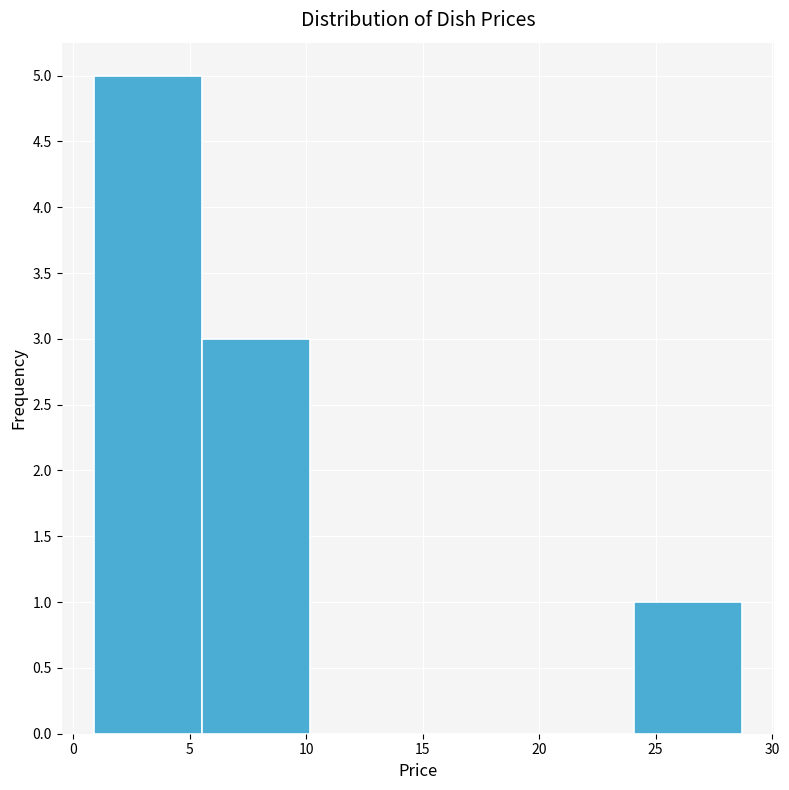

Reading left to right, transcribe this chart: for each bar, give the range it covers on the x-axis and its height. Neither the bar edges nor the heights are printed on the chart, so give them approximately, as read against the axes.

1.0 to 5.5: 5
5.5 to 10.0: 3
10.0 to 15.0: 0
15.0 to 19.5: 0
19.5 to 24.0: 0
24.0 to 28.5: 1